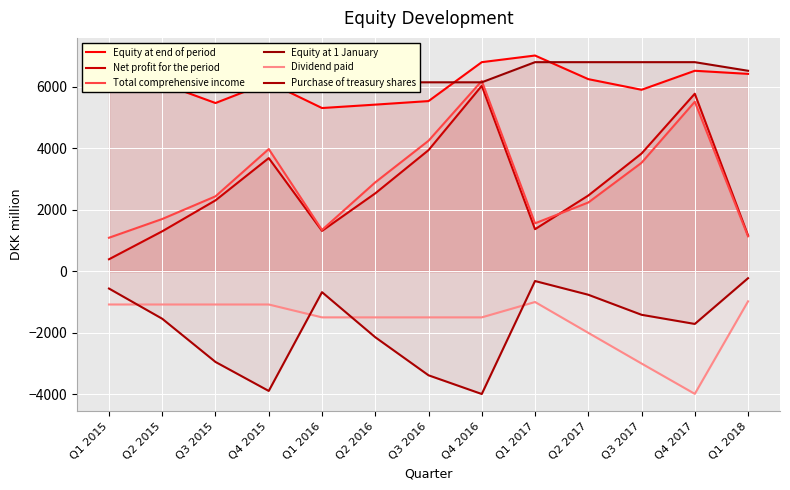

What is the total value across all series at Q3 2017?

15602